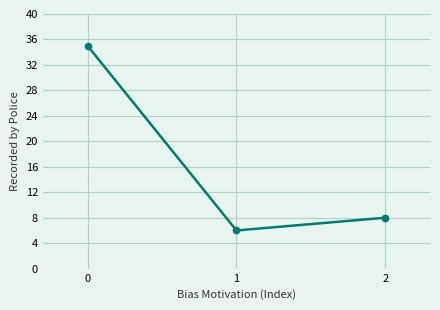

How many lines are shown in the chart?

1